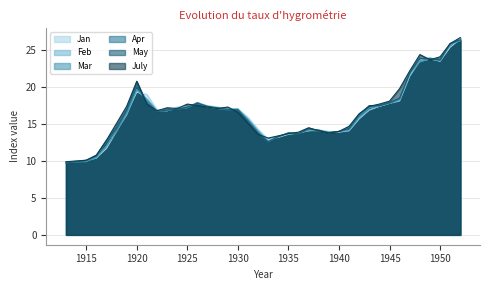

Where is Apr nearest to the value 18?

1921